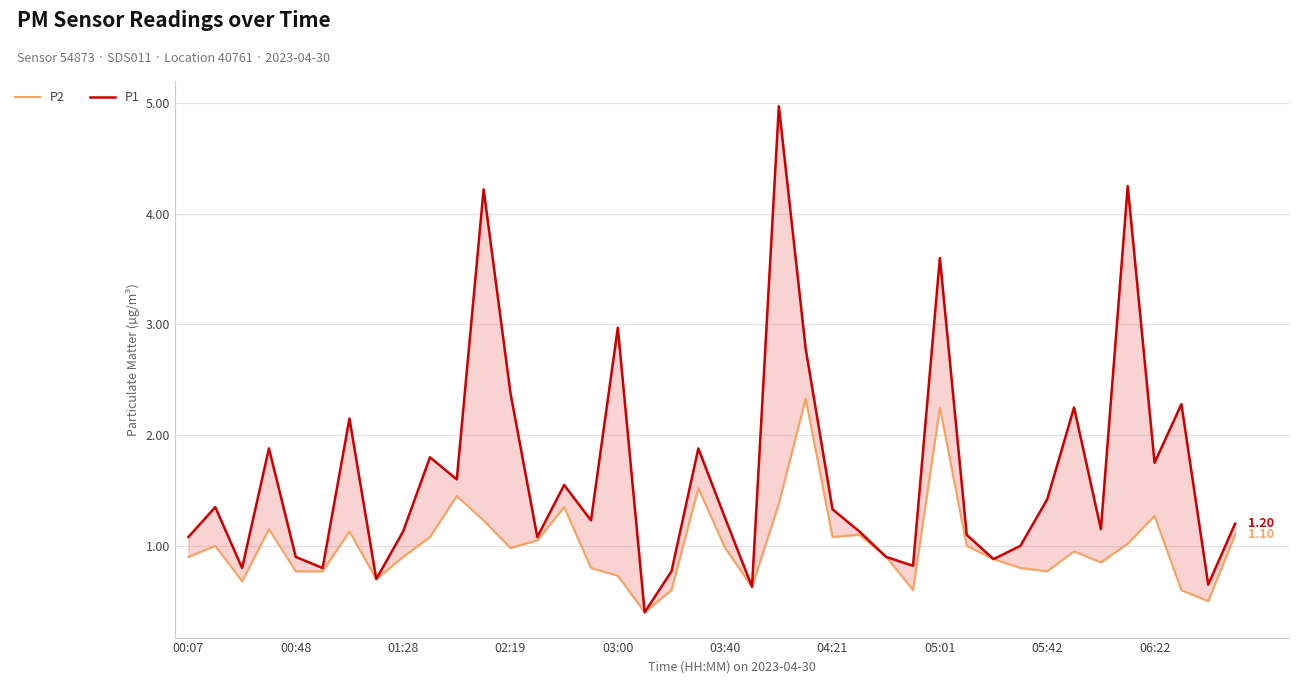

Rank the categories by P1 value from lowest to highest.

17, 21, 38, 05:01, 18, 01:28, 03:40, 27, 30, 03:00, 26, 31, 00:07, 13, 29, 05:42, 25, 34, 39, 15, 20, 24, 00:48, 32, 14, 10, 36, 06:22, 02:19, 19, 04:21, 33, 37, 12, 23, 16, 28, 11, 35, 22